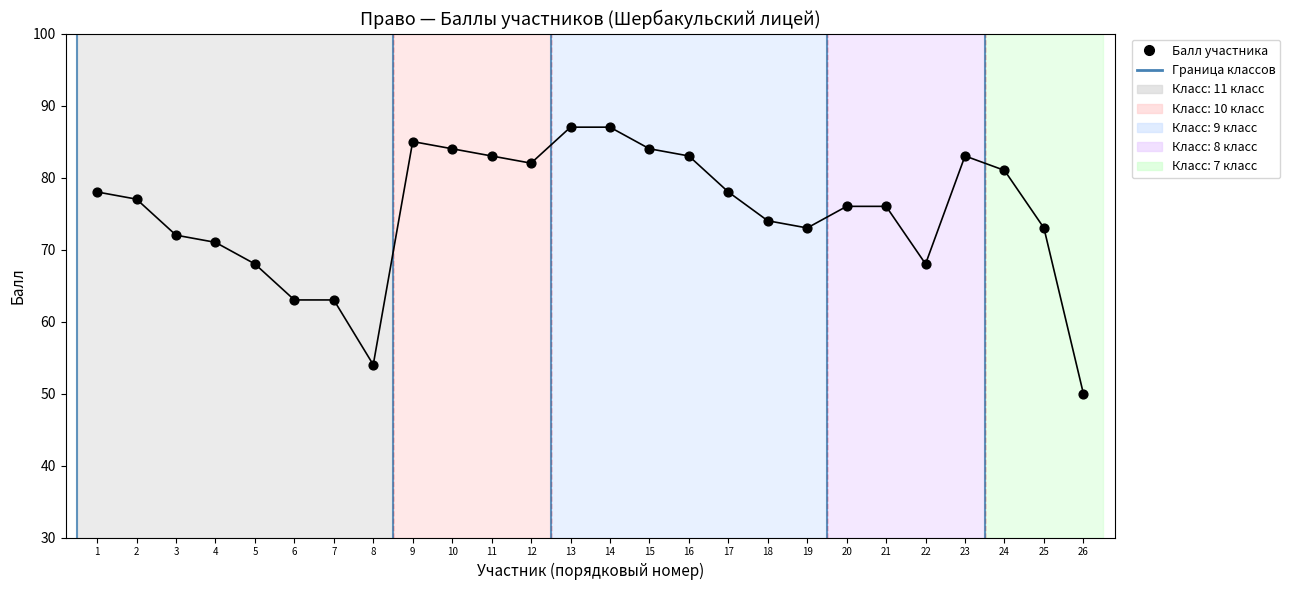

What is the range of Y values (max minus min)?

37